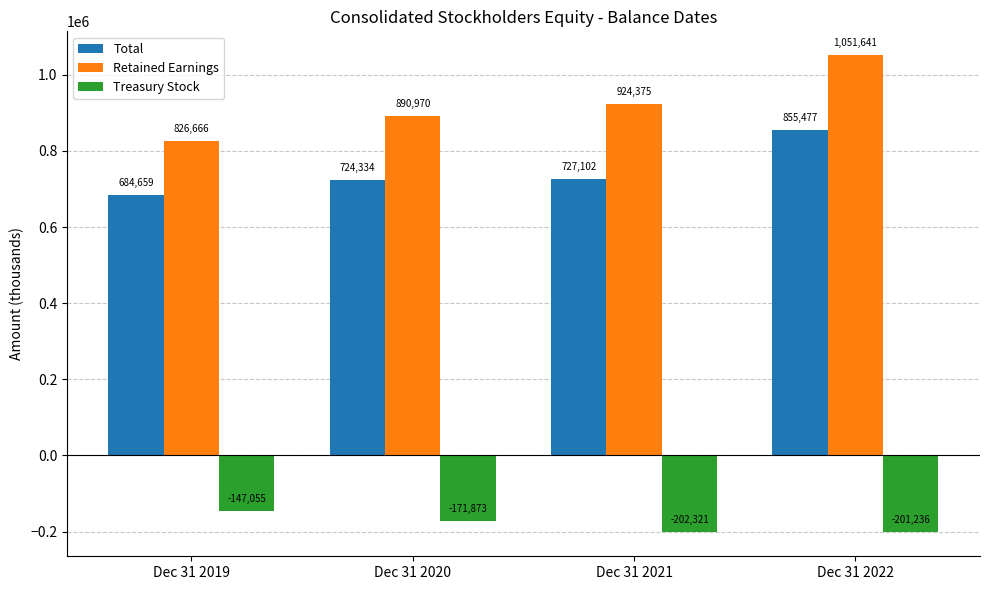

The value of Total at Dec 31 2021 is 727102. True or false?

True